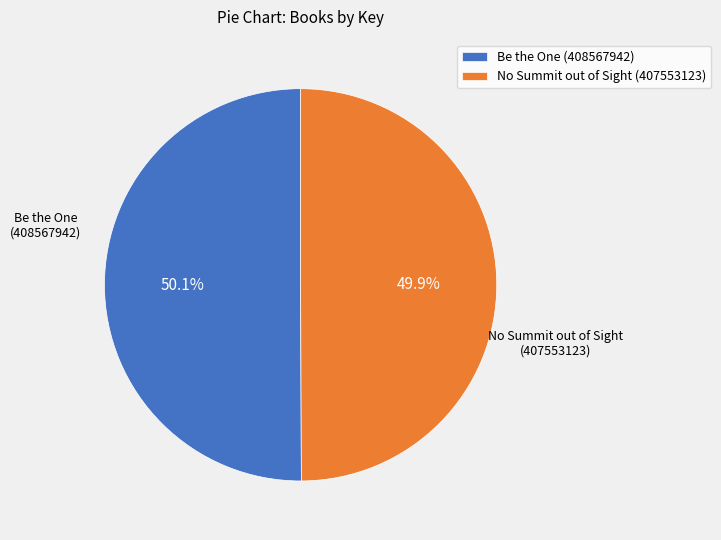

What percentage do Be the One (408567942) and No Summit out of Sight (407553123) together represent?

100.0%